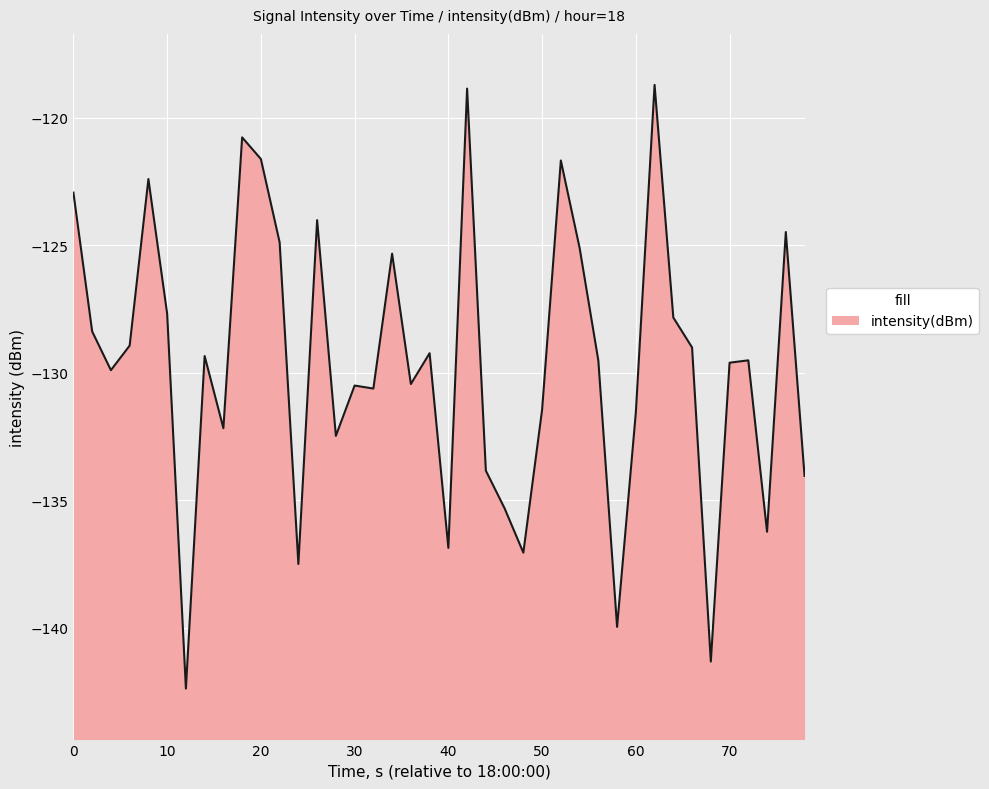

What is the minimum value shown in the chart?

-142.4